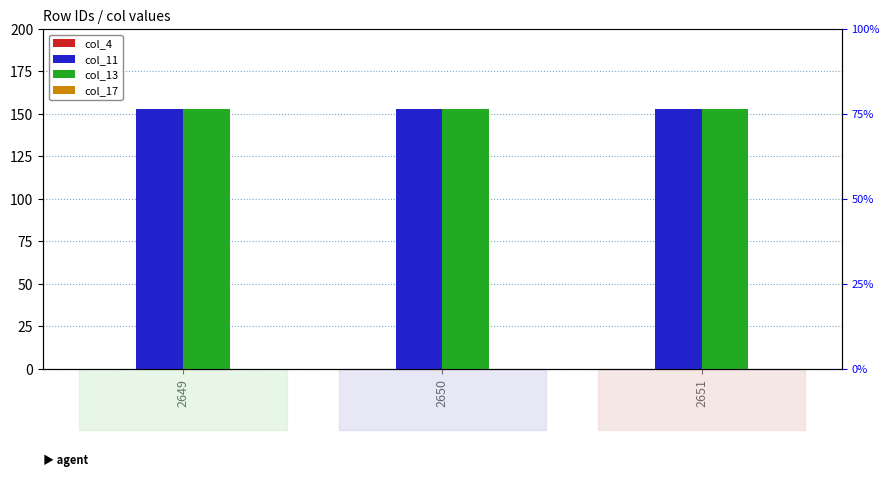

Is the value of col_11 at 2651 greater than the value of col_17 at 2651?

Yes